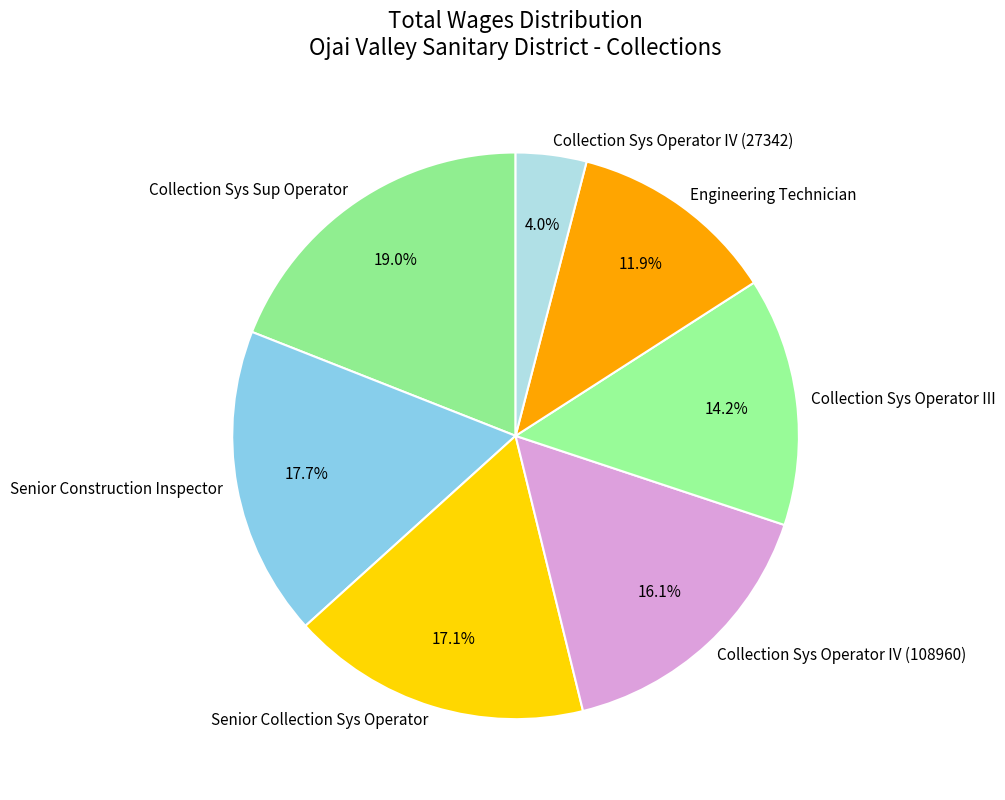

Is there a majority slice in this chart?

No